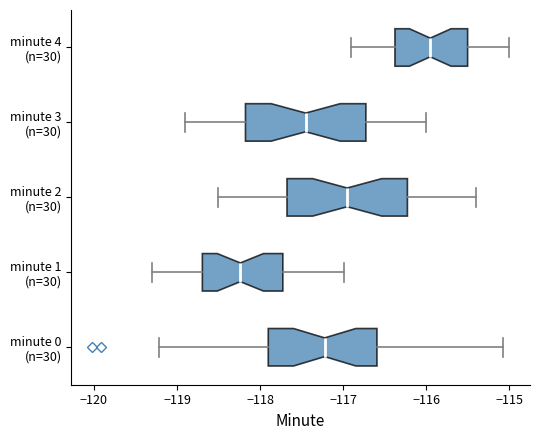

Where does the left whisker of the box for minute 1 (n=30) end on the x-axis? The values are not printed on the chart, so give them approximately, as read against the axis.

-119.3